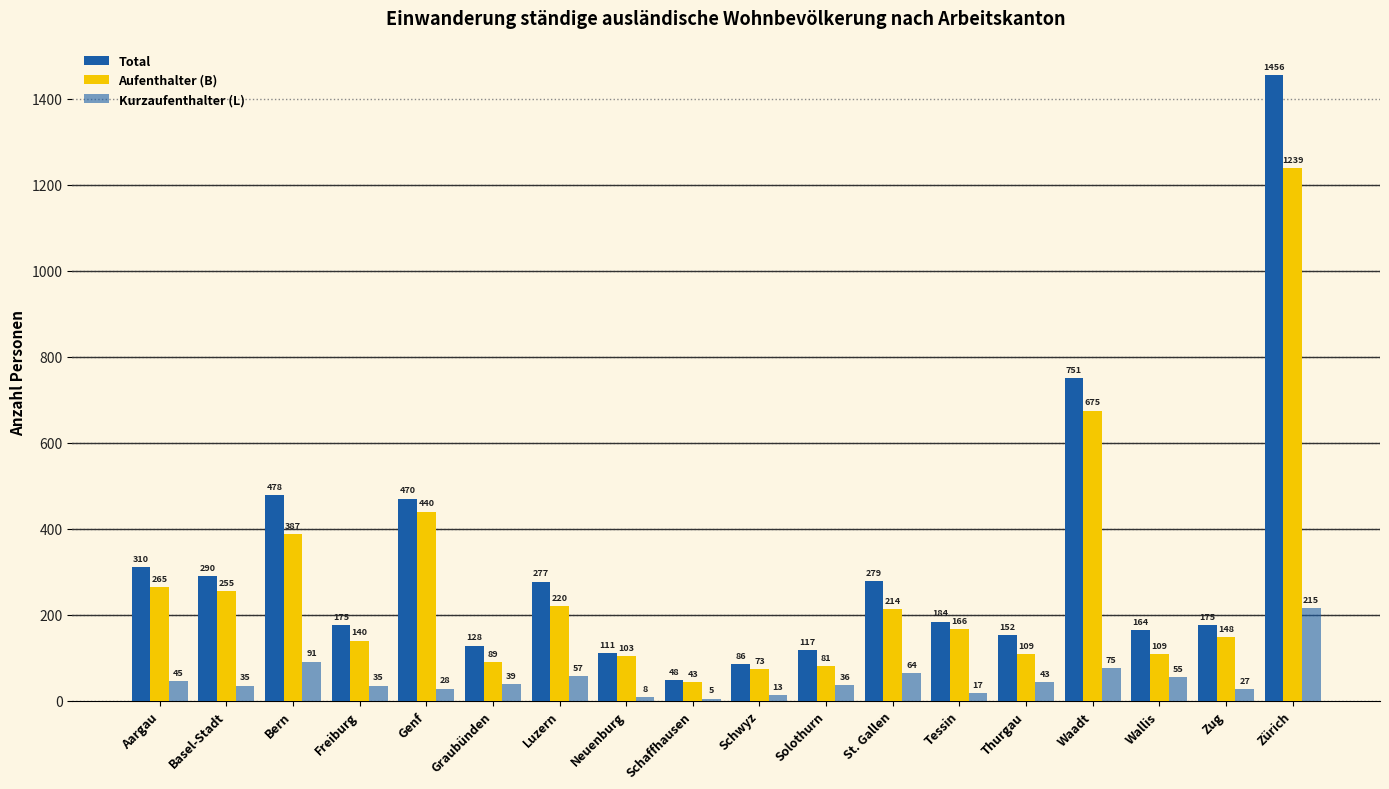

How many values in the Kurzaufenthalter (L) series are below 39?

9